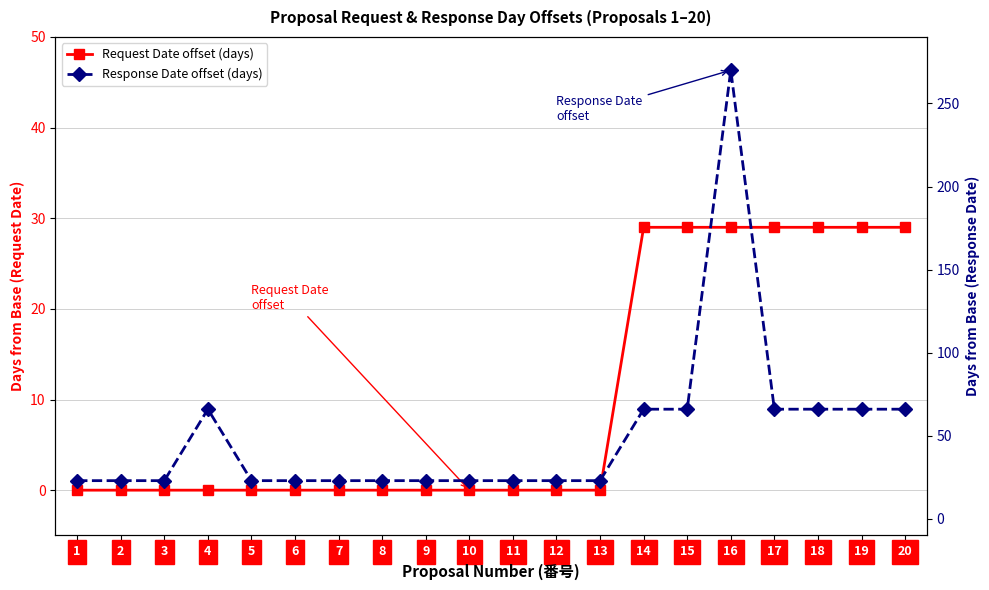

What is the average value of the Request Date offset (days) series?

10